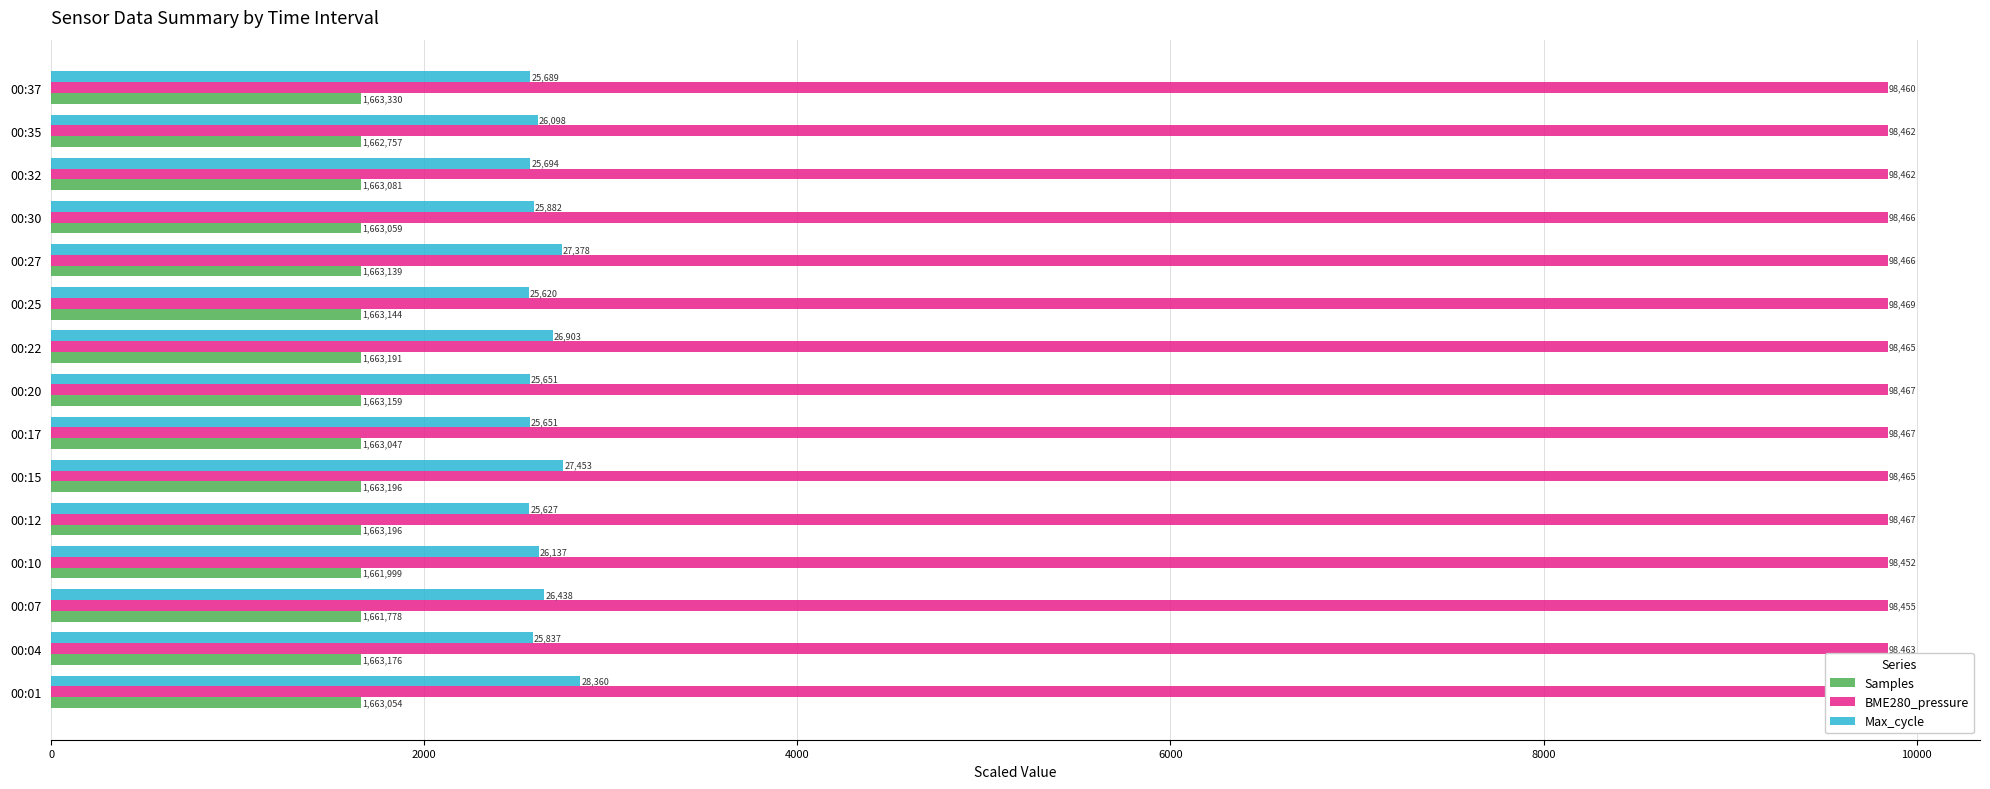

Reading right to left, list all the values displayed in this chart.

Samples: 1663.3	1662.8	1663.1	1663.1	1663.1	1663.1	1663.2	1663.2	1663.0	1663.2	1663.2	1662.0	1661.8	1663.2	1663.1
BME280_pressure: 9846.0	9846.2	9846.2	9846.6	9846.6	9847.0	9846.5	9846.8	9846.7	9846.5	9846.8	9845.3	9845.6	9846.4	9847.1
Max_cycle: 2568.9	2609.8	2569.4	2588.2	2737.8	2562.0	2690.3	2565.1	2565.1	2745.3	2562.7	2613.7	2643.8	2583.7	2836.0